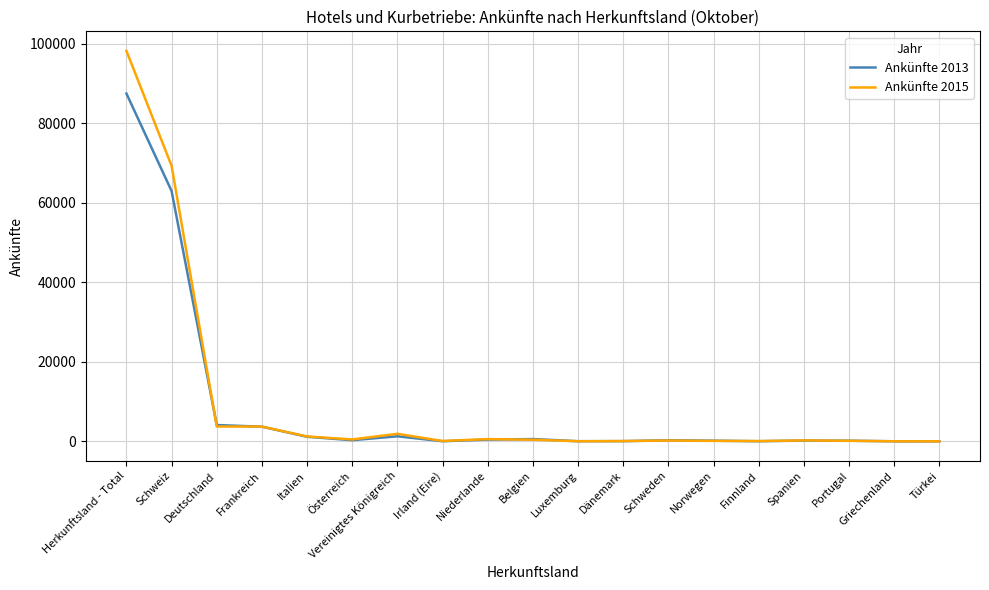

What is the greatest value displayed?

98169